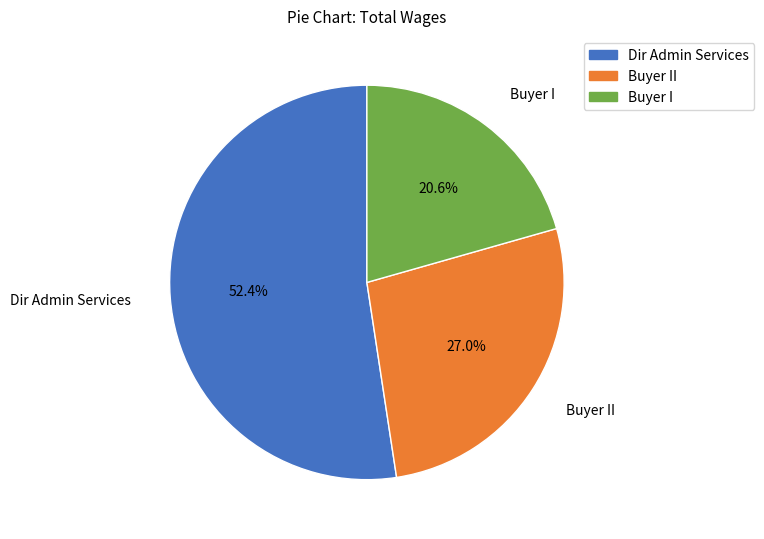

Is there any slice that represents more than half of the pie?

Yes